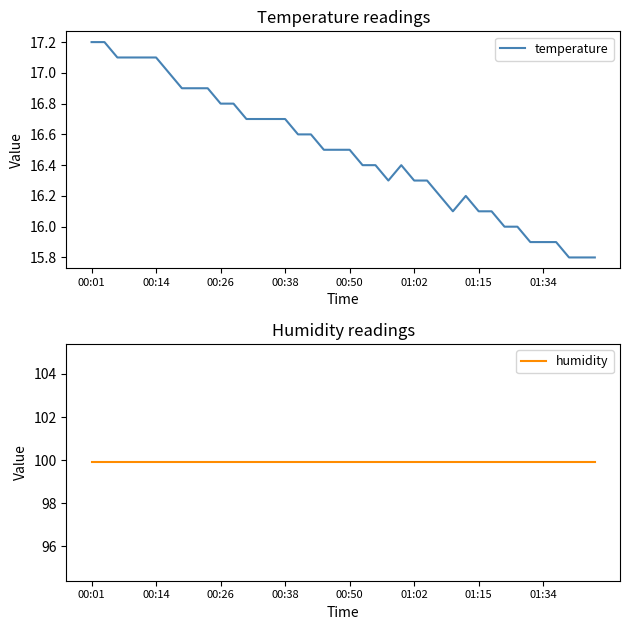

The value of temperature at 00:14 is 17.1. True or false?

True